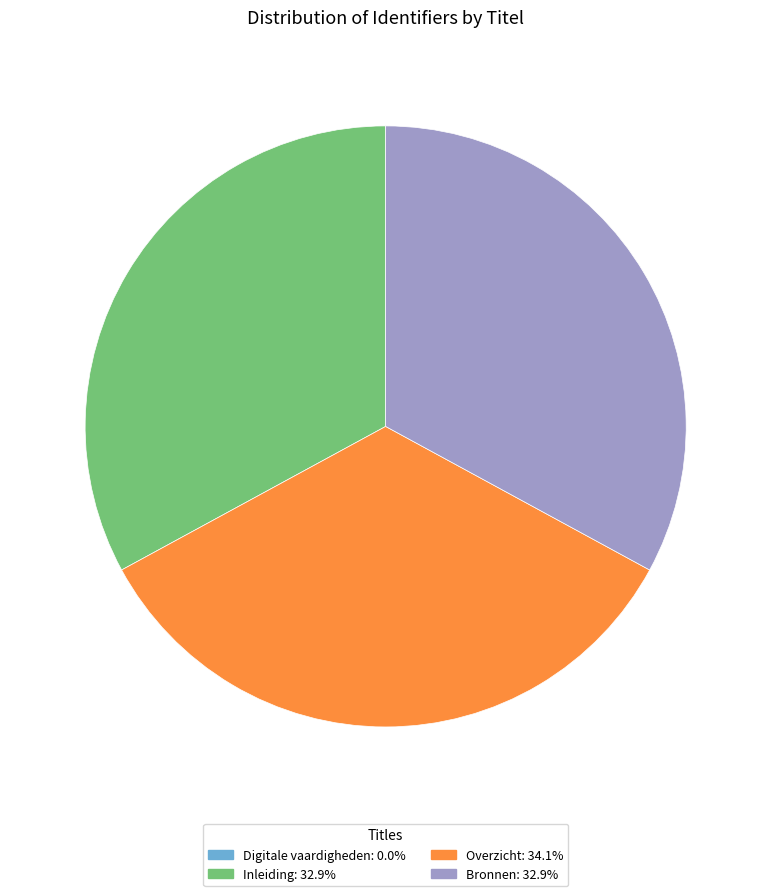

Is there a majority slice in this chart?

No